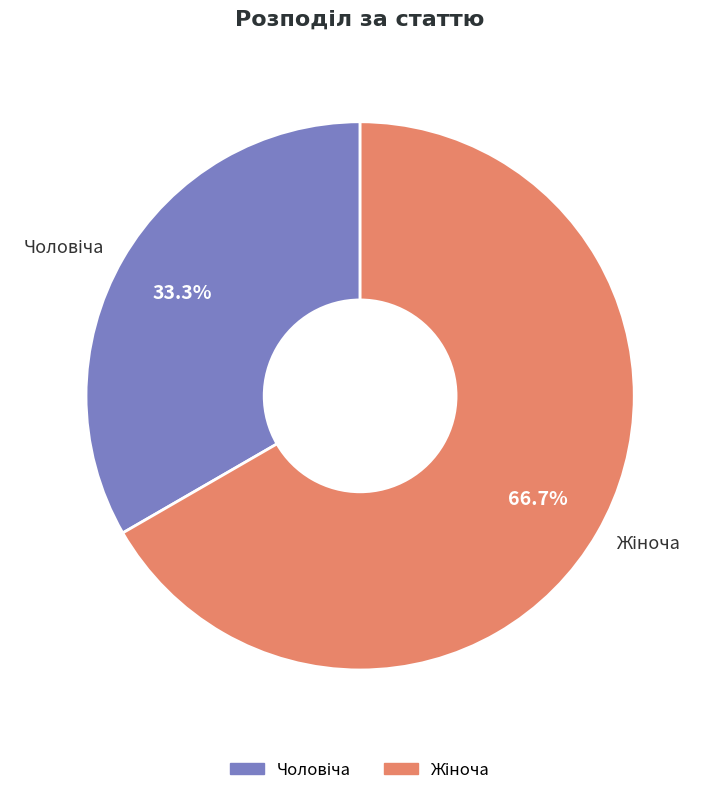

Is there a majority slice in this chart?

Yes